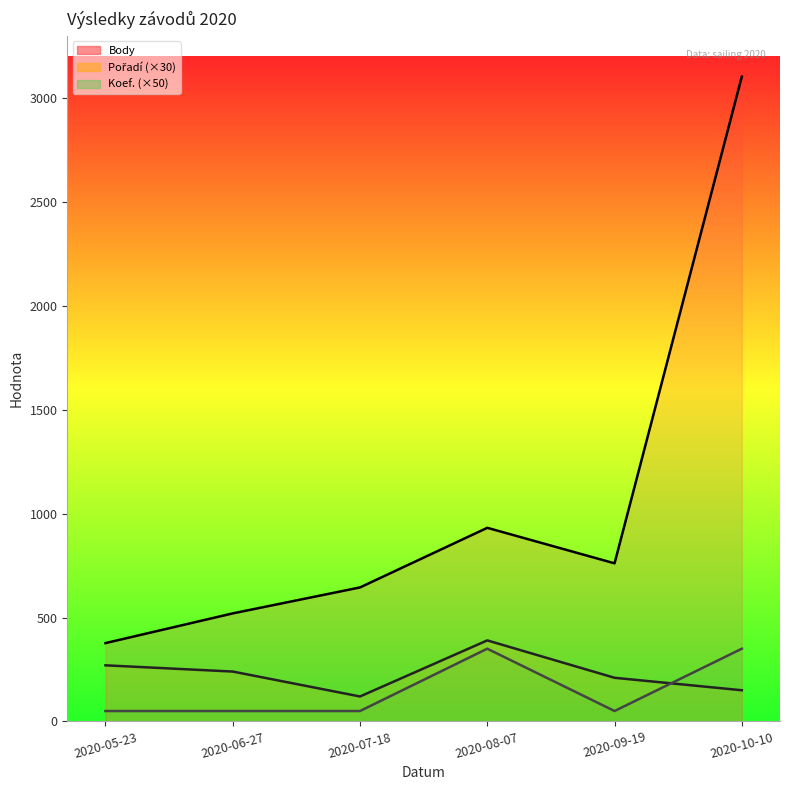

Which series has the widest spread of values?

Body